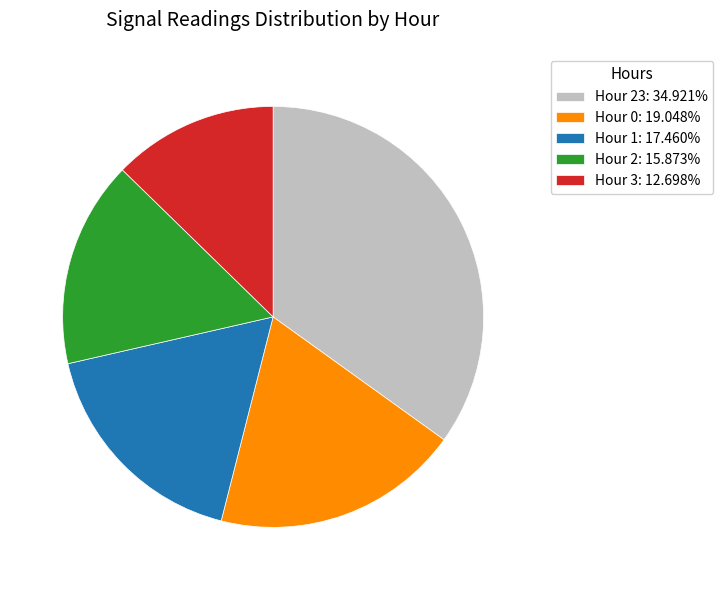

What is the ratio of the value at Hour 23: 34.921% to the value at Hour 2: 15.873%?

2.2